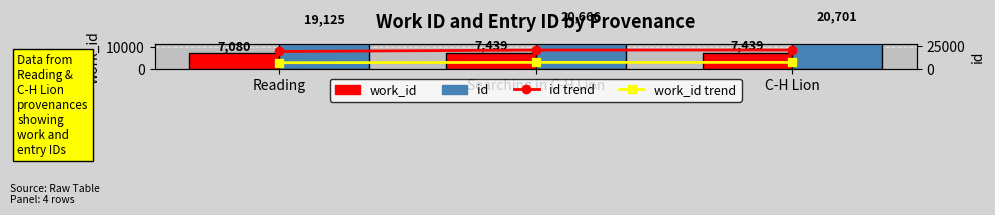

At which category is the sum across all series the highest?

C-H Lion